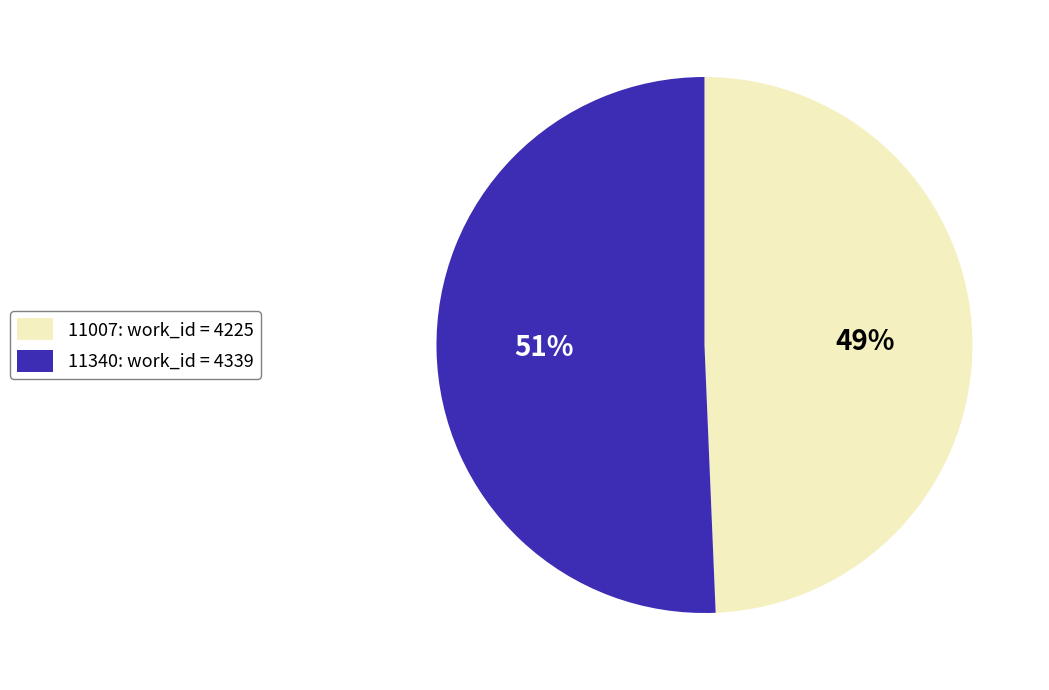

To the nearest percent, what is the combined percentage of 11007 and 11340?

100%